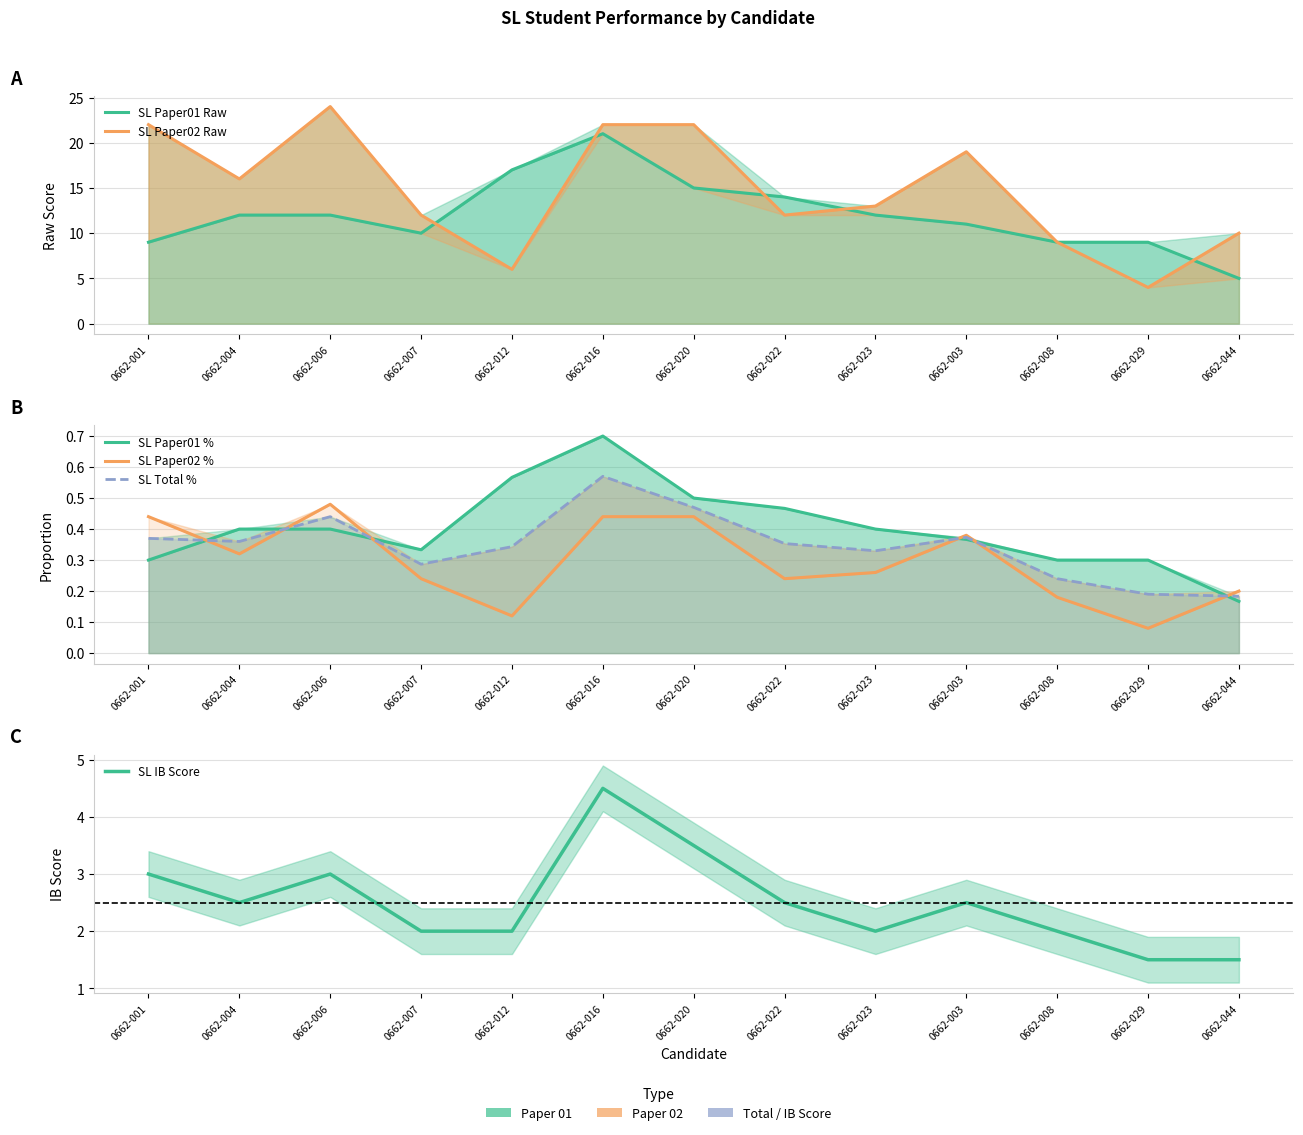

True or false: SL IB Score and SL Paper02 % intersect in this chart.

False